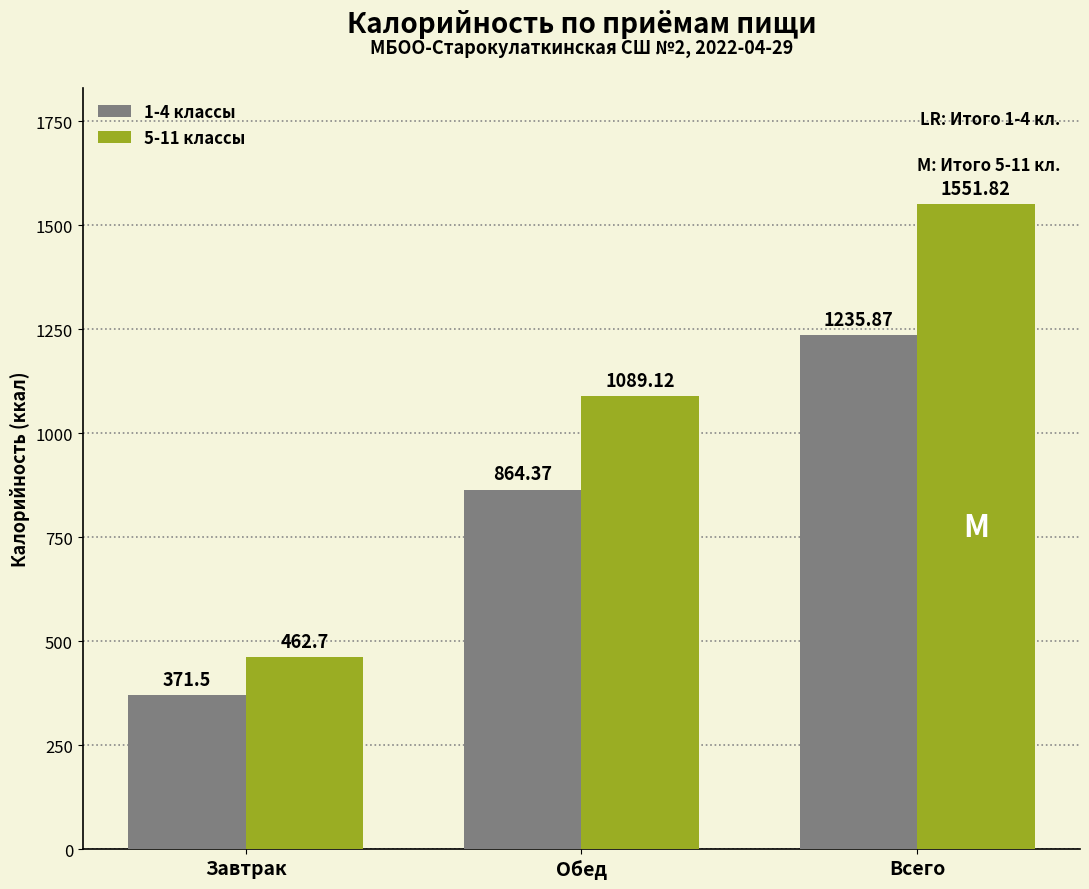

What is the difference between the maximum and minimum values in the 1-4 классы series?

864.4